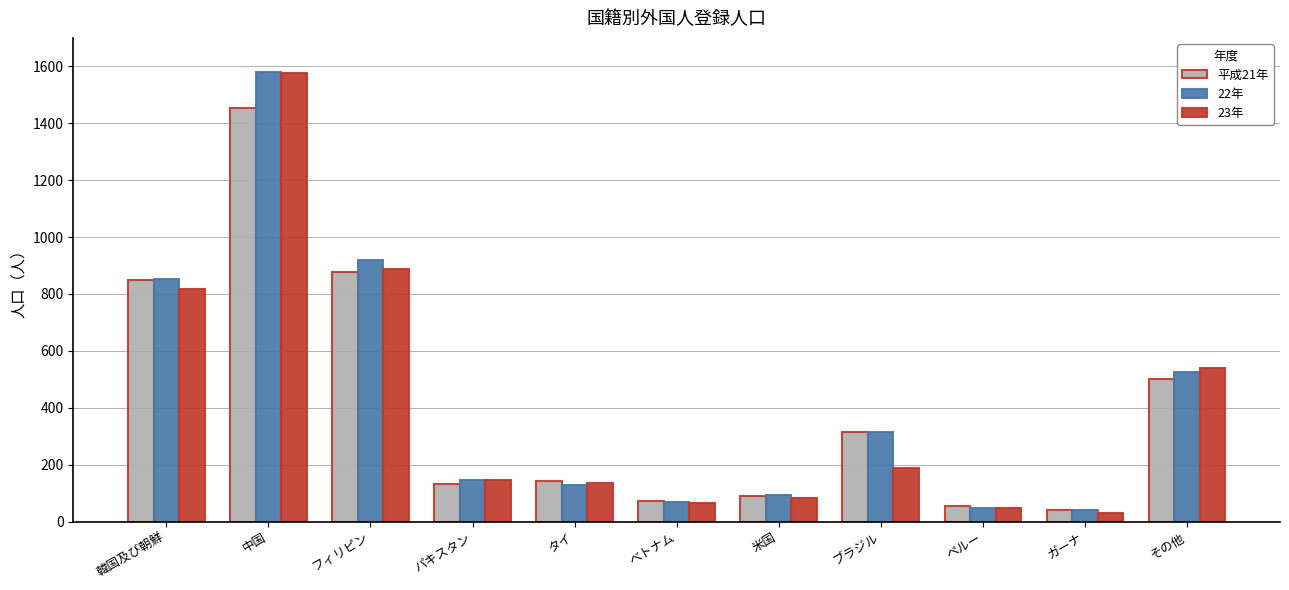

Is the value of 平成21年 at ペルー greater than the value of 22年 at フィリピン?

No